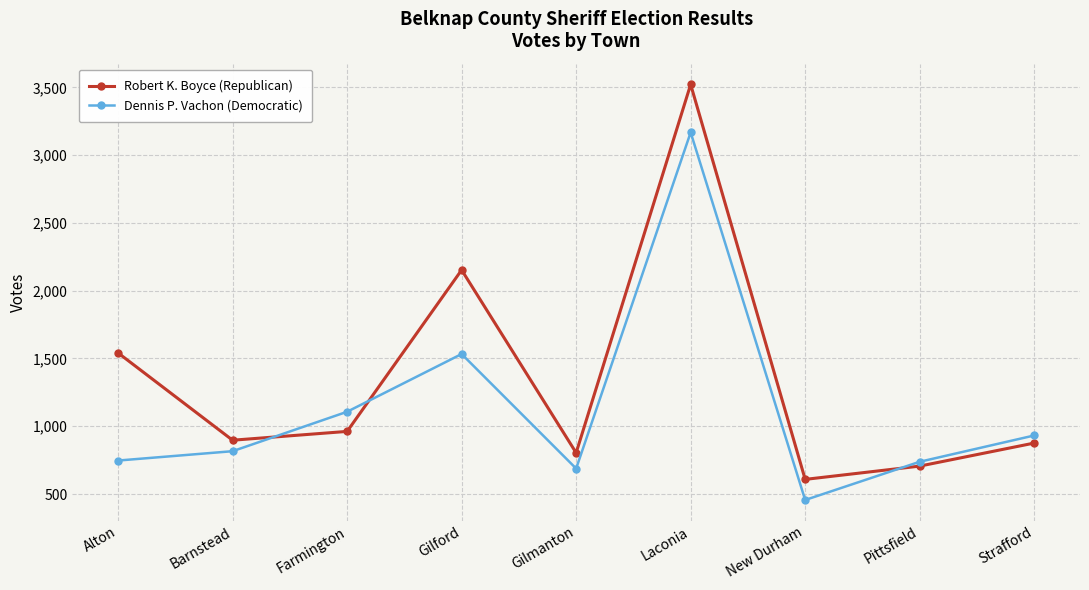

At which label does Dennis P. Vachon (Democratic) reach its peak?

Laconia